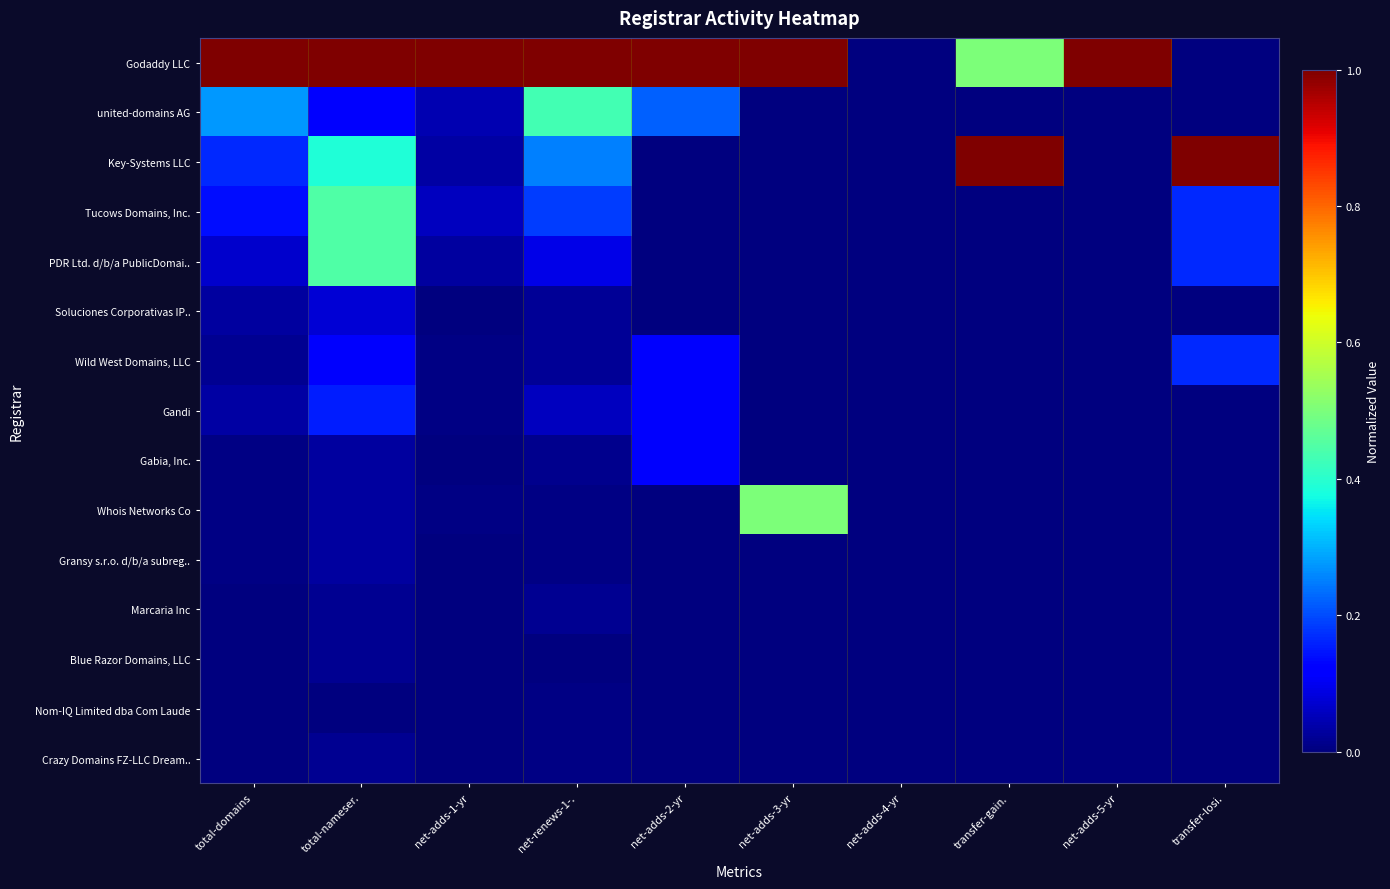

Reading left to right, list all the values displayed in this chart.

Godaddy LLC: total-domains=1.0	total-nameser.=1.0	net-adds-1-yr=1.0	net-renews-1-.=1.0	net-adds-2-yr=1.0	net-adds-3-yr=1.0	net-adds-4-yr=0.0	transfer-gain.=0.5	net-adds-5-yr=1.0	transfer-losi.=0.0
united-domains AG: total-domains=0.3	total-nameser.=0.1	net-adds-1-yr=0.0	net-renews-1-.=0.4	net-adds-2-yr=0.2	net-adds-3-yr=0.0	net-adds-4-yr=0.0	transfer-gain.=0.0	net-adds-5-yr=0.0	transfer-losi.=0.0
Key-Systems LLC: total-domains=0.2	total-nameser.=0.4	net-adds-1-yr=0.0	net-renews-1-.=0.3	net-adds-2-yr=0.0	net-adds-3-yr=0.0	net-adds-4-yr=0.0	transfer-gain.=1.0	net-adds-5-yr=0.0	transfer-losi.=1.0
Tucows Domains, Inc.: total-domains=0.1	total-nameser.=0.4	net-adds-1-yr=0.1	net-renews-1-.=0.2	net-adds-2-yr=0.0	net-adds-3-yr=0.0	net-adds-4-yr=0.0	transfer-gain.=0.0	net-adds-5-yr=0.0	transfer-losi.=0.2
PDR Ltd. d/b/a PublicDomai..: total-domains=0.1	total-nameser.=0.4	net-adds-1-yr=0.0	net-renews-1-.=0.1	net-adds-2-yr=0.0	net-adds-3-yr=0.0	net-adds-4-yr=0.0	transfer-gain.=0.0	net-adds-5-yr=0.0	transfer-losi.=0.2
Soluciones Corporativas IP..: total-domains=0.0	total-nameser.=0.1	net-adds-1-yr=0.0	net-renews-1-.=0.0	net-adds-2-yr=0.0	net-adds-3-yr=0.0	net-adds-4-yr=0.0	transfer-gain.=0.0	net-adds-5-yr=0.0	transfer-losi.=0.0
Wild West Domains, LLC: total-domains=0.0	total-nameser.=0.1	net-adds-1-yr=0.0	net-renews-1-.=0.0	net-adds-2-yr=0.1	net-adds-3-yr=0.0	net-adds-4-yr=0.0	transfer-gain.=0.0	net-adds-5-yr=0.0	transfer-losi.=0.2
Gandi: total-domains=0.0	total-nameser.=0.2	net-adds-1-yr=0.0	net-renews-1-.=0.1	net-adds-2-yr=0.1	net-adds-3-yr=0.0	net-adds-4-yr=0.0	transfer-gain.=0.0	net-adds-5-yr=0.0	transfer-losi.=0.0
Gabia, Inc.: total-domains=0.0	total-nameser.=0.0	net-adds-1-yr=0.0	net-renews-1-.=0.0	net-adds-2-yr=0.1	net-adds-3-yr=0.0	net-adds-4-yr=0.0	transfer-gain.=0.0	net-adds-5-yr=0.0	transfer-losi.=0.0
Whois Networks Co: total-domains=0.0	total-nameser.=0.0	net-adds-1-yr=0.0	net-renews-1-.=0.0	net-adds-2-yr=0.0	net-adds-3-yr=0.5	net-adds-4-yr=0.0	transfer-gain.=0.0	net-adds-5-yr=0.0	transfer-losi.=0.0
Gransy s.r.o. d/b/a subreg..: total-domains=0.0	total-nameser.=0.0	net-adds-1-yr=0.0	net-renews-1-.=0.0	net-adds-2-yr=0.0	net-adds-3-yr=0.0	net-adds-4-yr=0.0	transfer-gain.=0.0	net-adds-5-yr=0.0	transfer-losi.=0.0
Marcaria Inc: total-domains=0.0	total-nameser.=0.0	net-adds-1-yr=0.0	net-renews-1-.=0.0	net-adds-2-yr=0.0	net-adds-3-yr=0.0	net-adds-4-yr=0.0	transfer-gain.=0.0	net-adds-5-yr=0.0	transfer-losi.=0.0
Blue Razor Domains, LLC: total-domains=0.0	total-nameser.=0.0	net-adds-1-yr=0.0	net-renews-1-.=0.0	net-adds-2-yr=0.0	net-adds-3-yr=0.0	net-adds-4-yr=0.0	transfer-gain.=0.0	net-adds-5-yr=0.0	transfer-losi.=0.0
Nom-IQ Limited dba Com Laude: total-domains=0.0	total-nameser.=0.0	net-adds-1-yr=0.0	net-renews-1-.=0.0	net-adds-2-yr=0.0	net-adds-3-yr=0.0	net-adds-4-yr=0.0	transfer-gain.=0.0	net-adds-5-yr=0.0	transfer-losi.=0.0
Crazy Domains FZ-LLC Dream..: total-domains=0.0	total-nameser.=0.0	net-adds-1-yr=0.0	net-renews-1-.=0.0	net-adds-2-yr=0.0	net-adds-3-yr=0.0	net-adds-4-yr=0.0	transfer-gain.=0.0	net-adds-5-yr=0.0	transfer-losi.=0.0